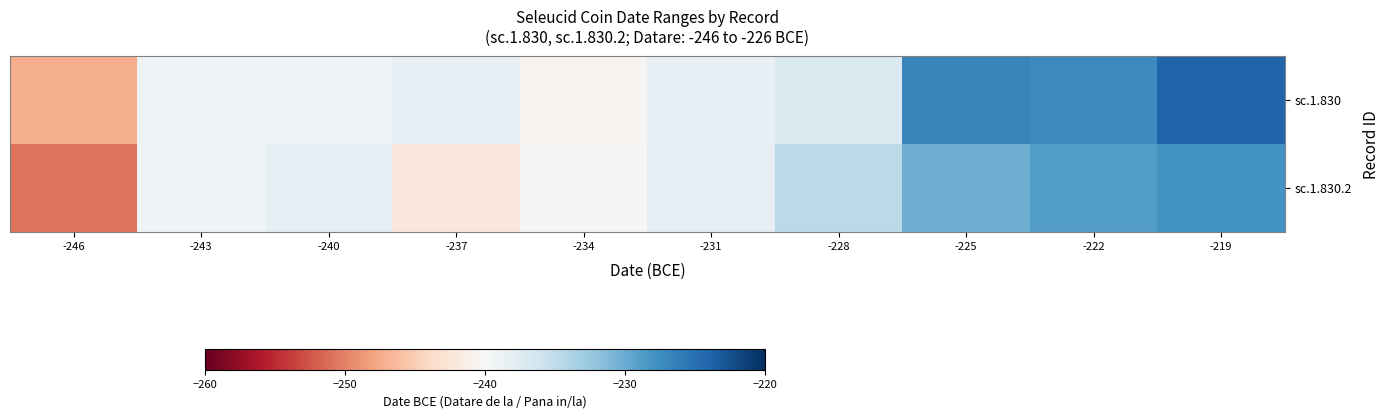

Which series has the largest range (max minus min)?

sc.1.830